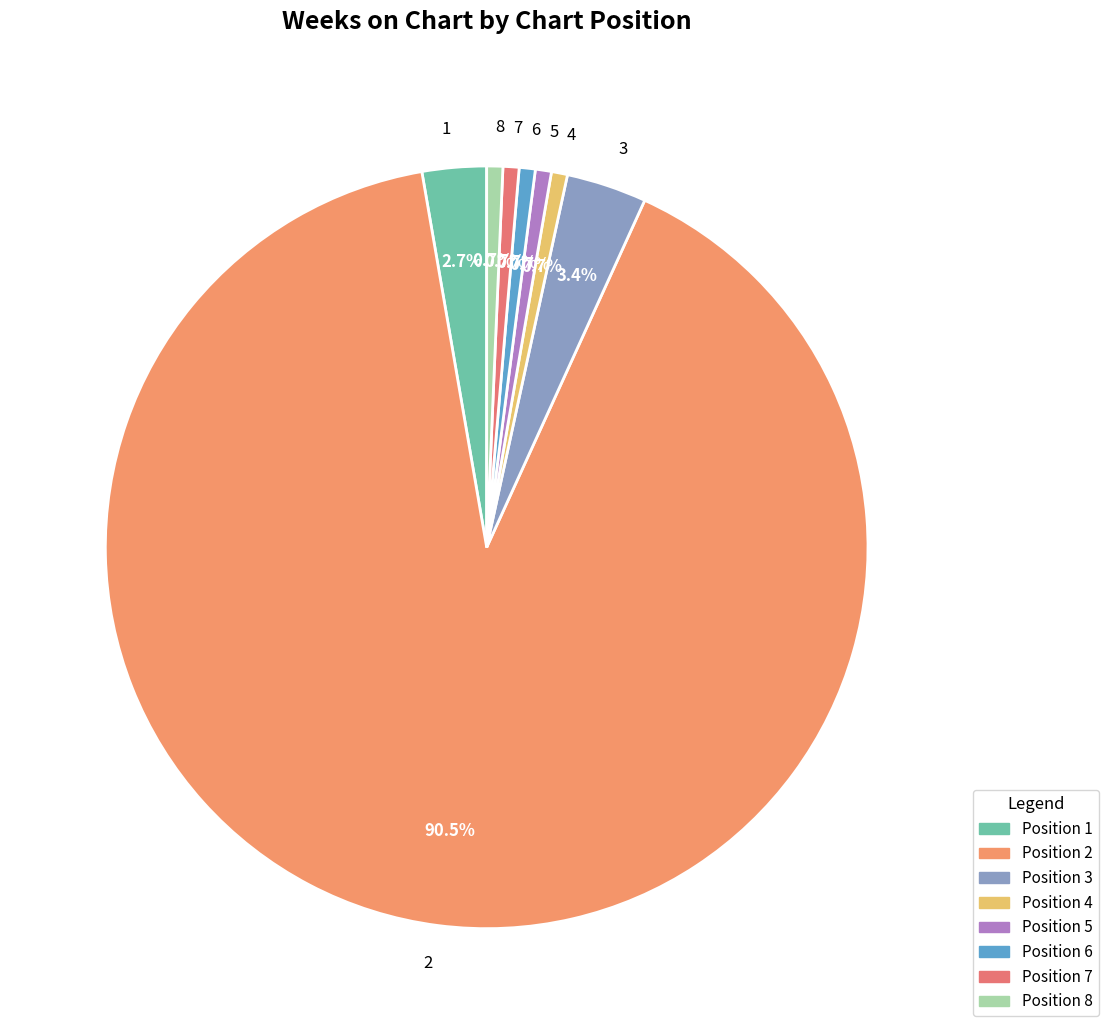

Count the number of slices in the pie.

8